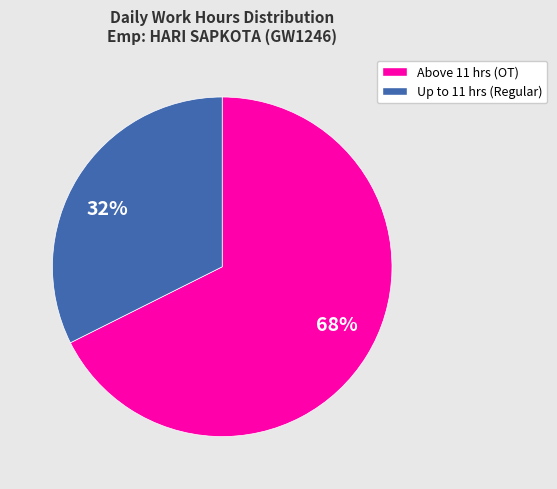

To the nearest percent, what portion does Above 11 hrs (OT) represent?

68%